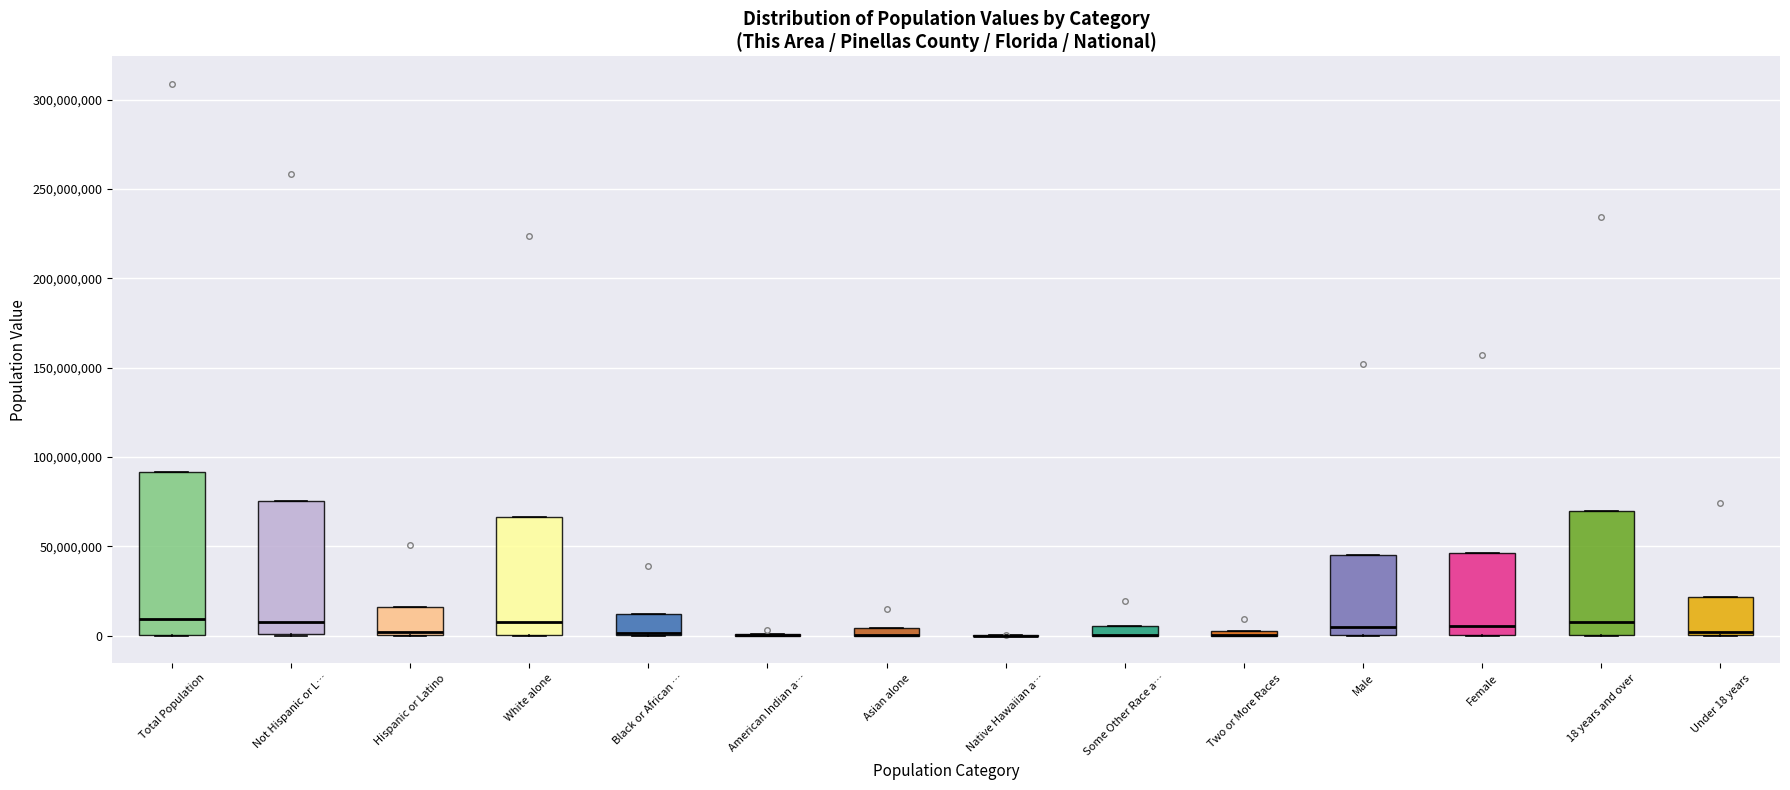

Where is the upper edge of the box for Some Other Race a… on the y-axis? The values are not printed on the chart, so give them approximately, as read against the axis.

5000000